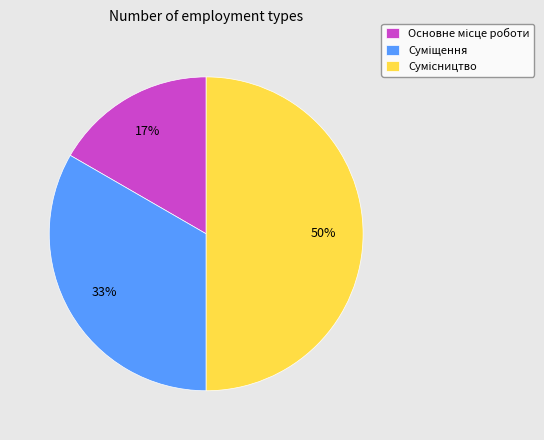

How many segments does this pie chart have?

3